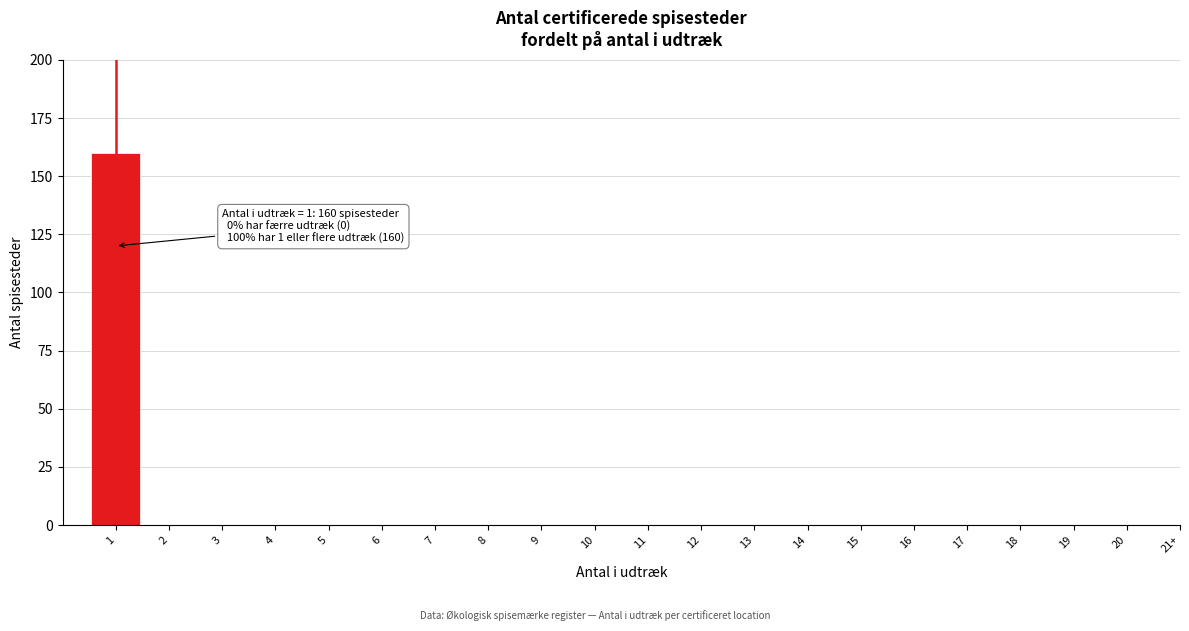

Reading right to left, transcribe all the data shown in this chart.

21+=0	20=0	19=0	18=0	17=0	16=0	15=0	14=0	13=0	12=0	11=0	10=0	9=0	8=0	7=0	6=0	5=0	4=0	3=0	2=0	1=160